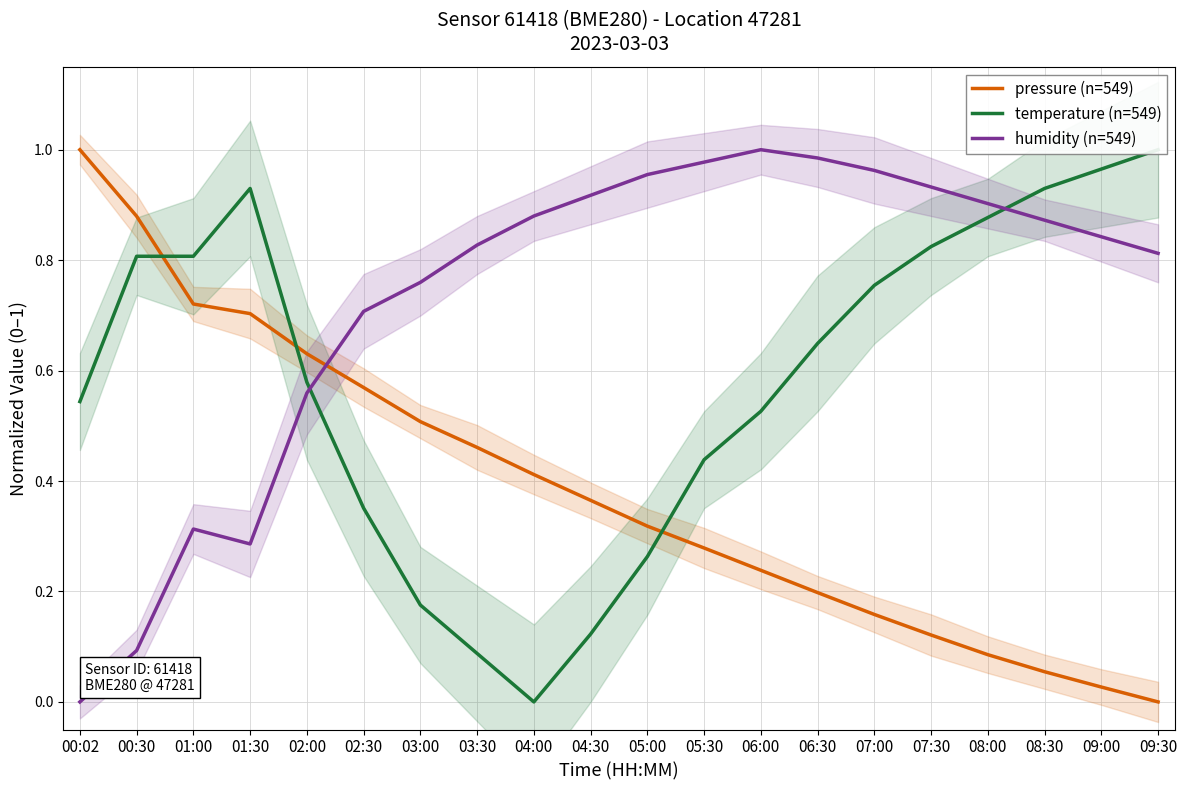

How many data points does each series have?

20